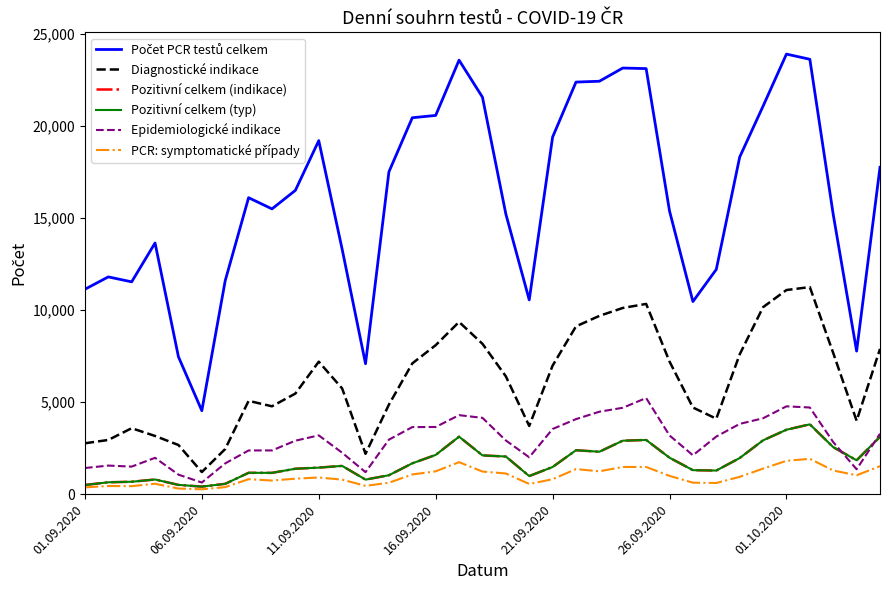

At which label does Diagnostické indikace first exceed 6405?

11.09.2020